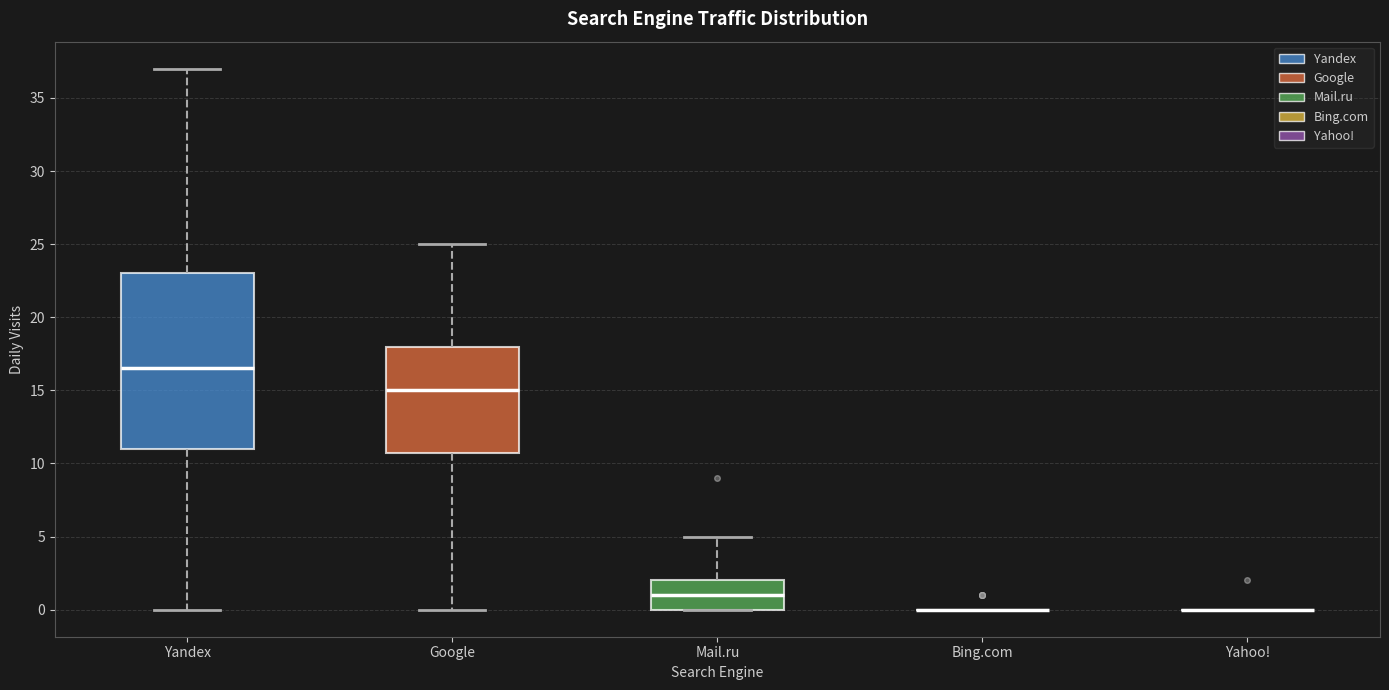

Where is the lower edge of the box for Mail.ru on the y-axis? The values are not printed on the chart, so give them approximately, as read against the axis.

0.0